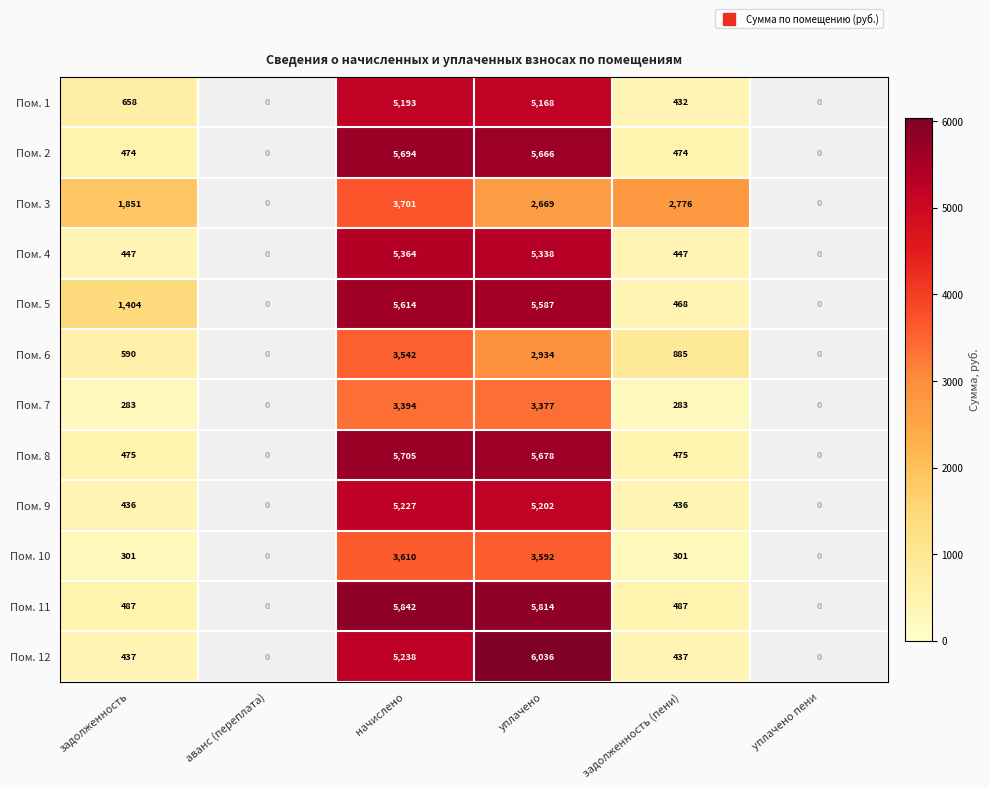

Which series has the largest range (max minus min)?

Пом. 12